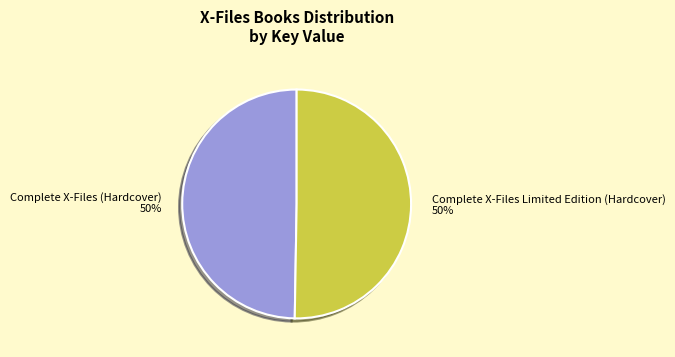

Is the sum of Complete X-Files Limited Edition (Hardcover) and Complete X-Files (Hardcover) greater than half?

Yes